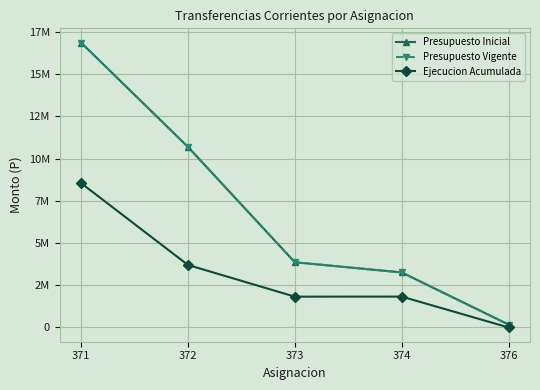

Is the value of Presupuesto Inicial at 371 greater than the value of Ejecucion Acumulada at 376?

Yes